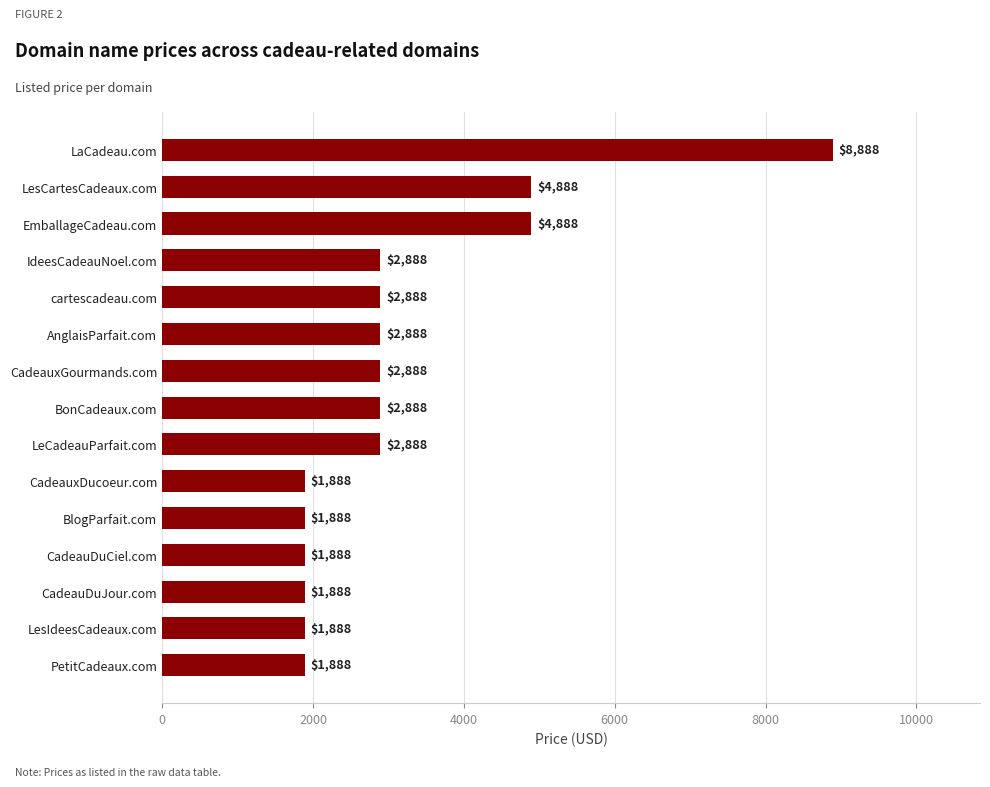

What is the ratio of the value at LesCartesCadeaux.com to the value at LeCadeauParfait.com?

1.7